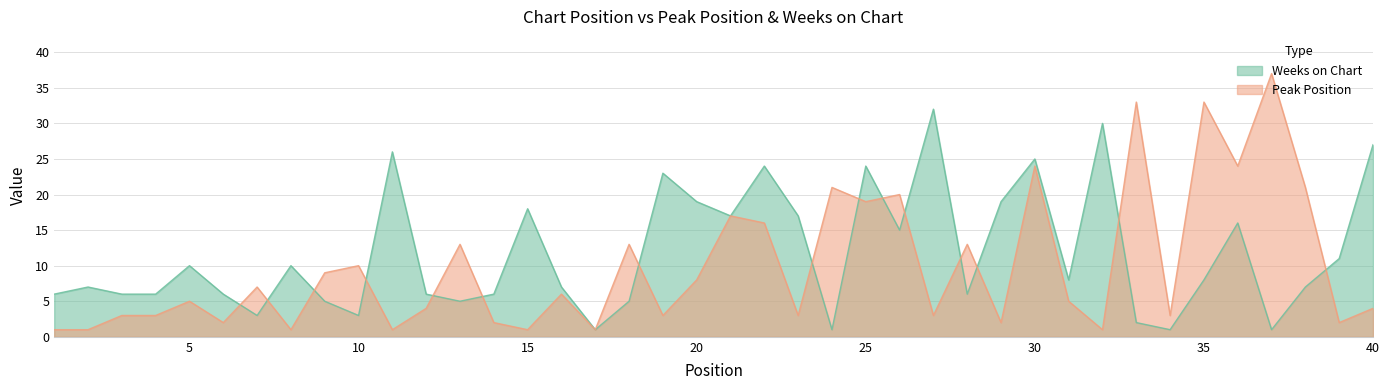

At 20, list the series in order from largest to smallest.

Weeks on Chart, Peak Position